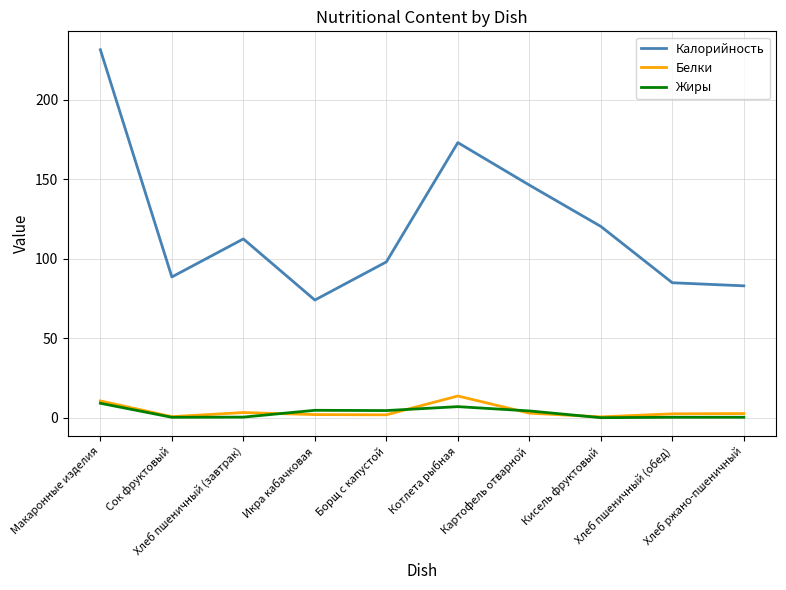

How many categories are shown in the chart?

10